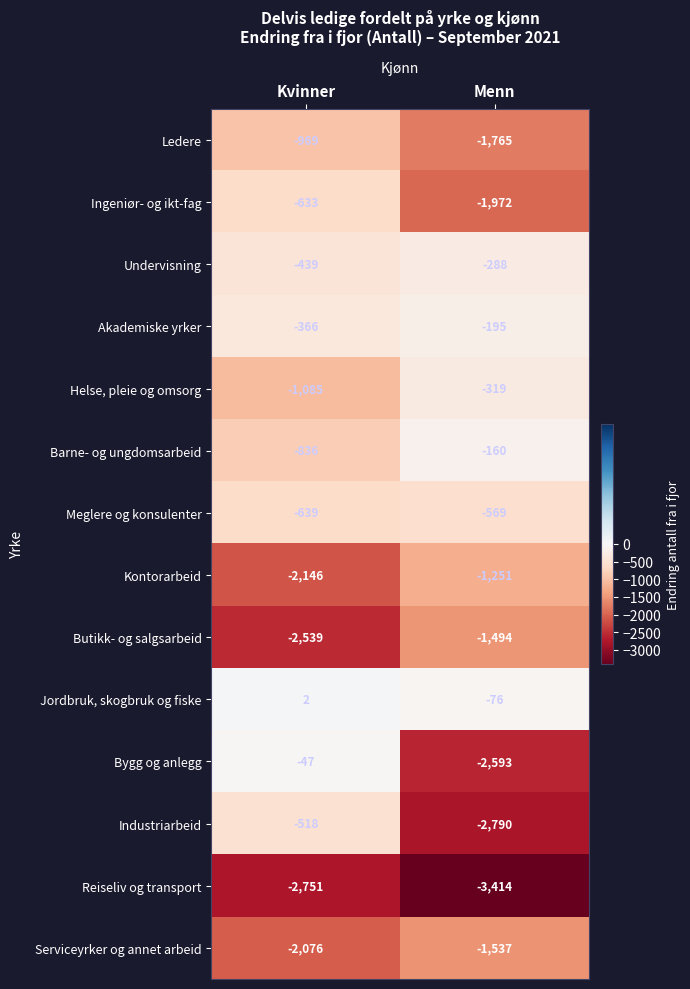

Reading left to right, extract all data points from this chart.

Ledere: Kvinner=-969	Menn=-1765
Ingeniør- og ikt-fag: Kvinner=-633	Menn=-1972
Undervisning: Kvinner=-439	Menn=-288
Akademiske yrker: Kvinner=-366	Menn=-195
Helse, pleie og omsorg: Kvinner=-1085	Menn=-319
Barne- og ungdomsarbeid: Kvinner=-836	Menn=-160
Meglere og konsulenter: Kvinner=-639	Menn=-569
Kontorarbeid: Kvinner=-2146	Menn=-1251
Butikk- og salgsarbeid: Kvinner=-2539	Menn=-1494
Jordbruk, skogbruk og fiske: Kvinner=2	Menn=-76
Bygg og anlegg: Kvinner=-47	Menn=-2593
Industriarbeid: Kvinner=-518	Menn=-2790
Reiseliv og transport: Kvinner=-2751	Menn=-3414
Serviceyrker og annet arbeid: Kvinner=-2076	Menn=-1537